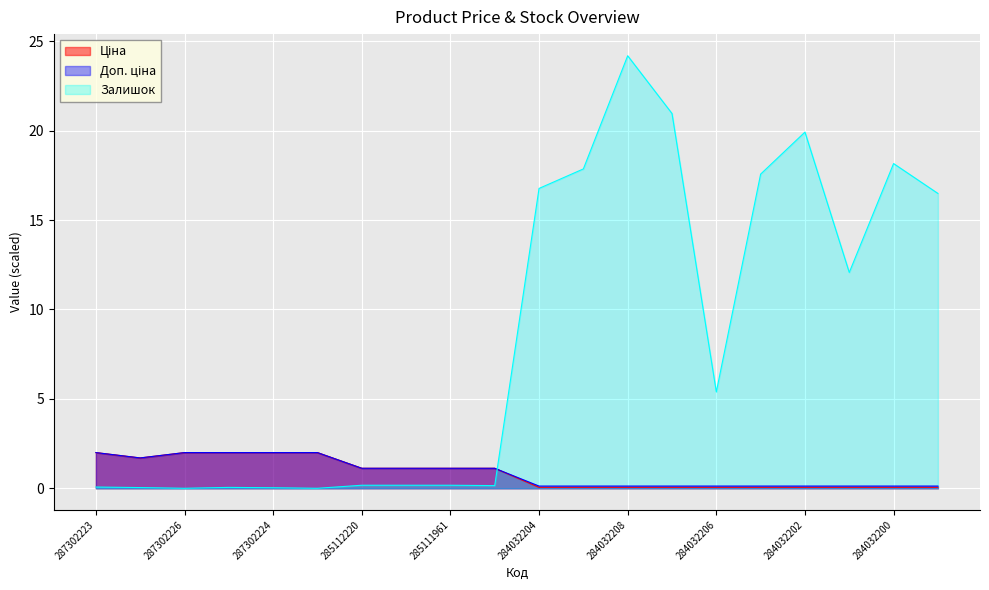

What are all the series names shown in the legend?

Ціна, Доп. ціна, Залишок